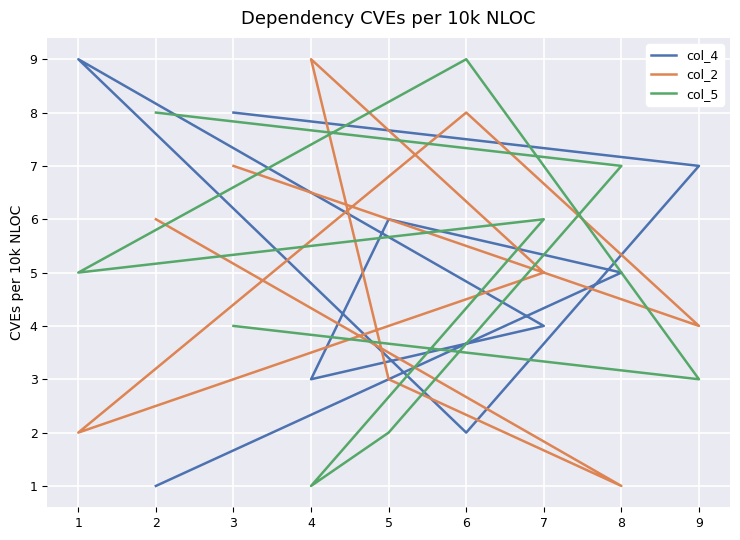

At which category is the sum across all series the highest?

6